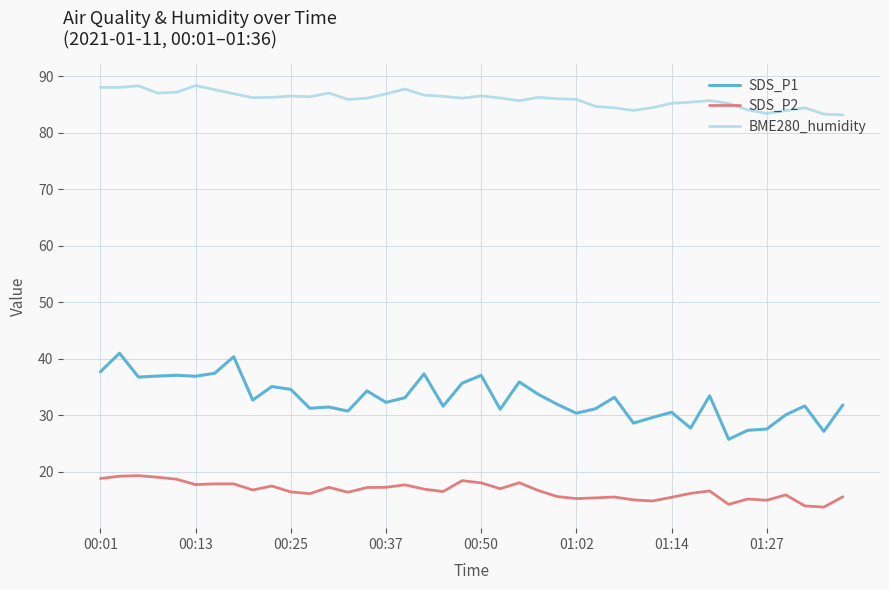

True or false: SDS_P1 and BME280_humidity intersect in this chart.

False